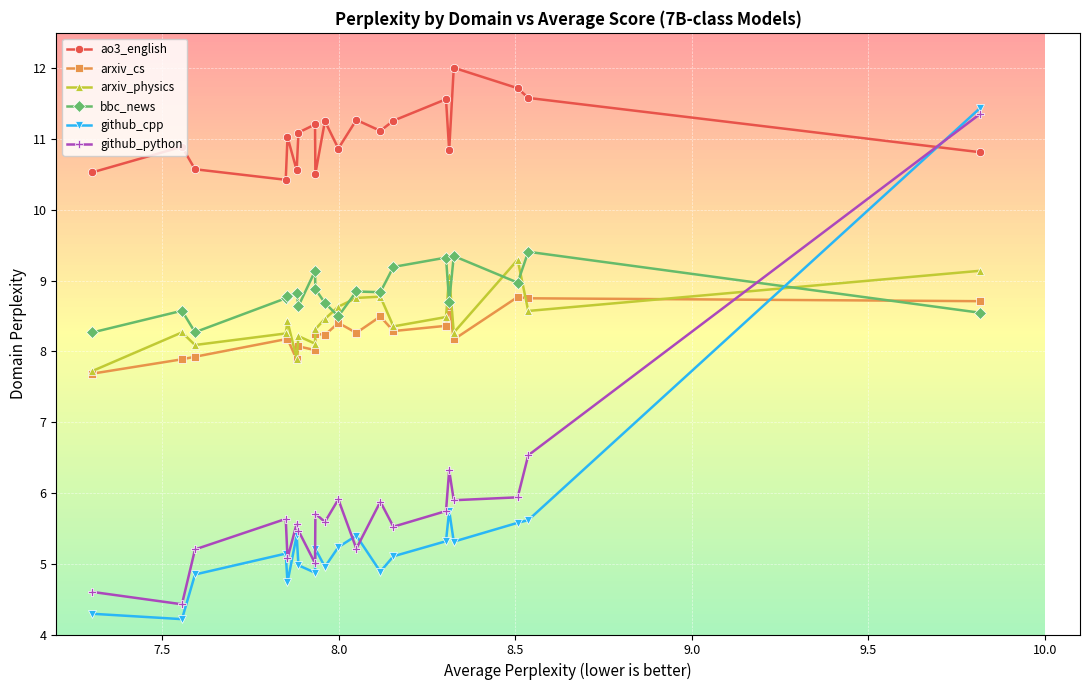

After their last crossing, which series has the higher values: arxiv_cs or github_cpp?

github_cpp